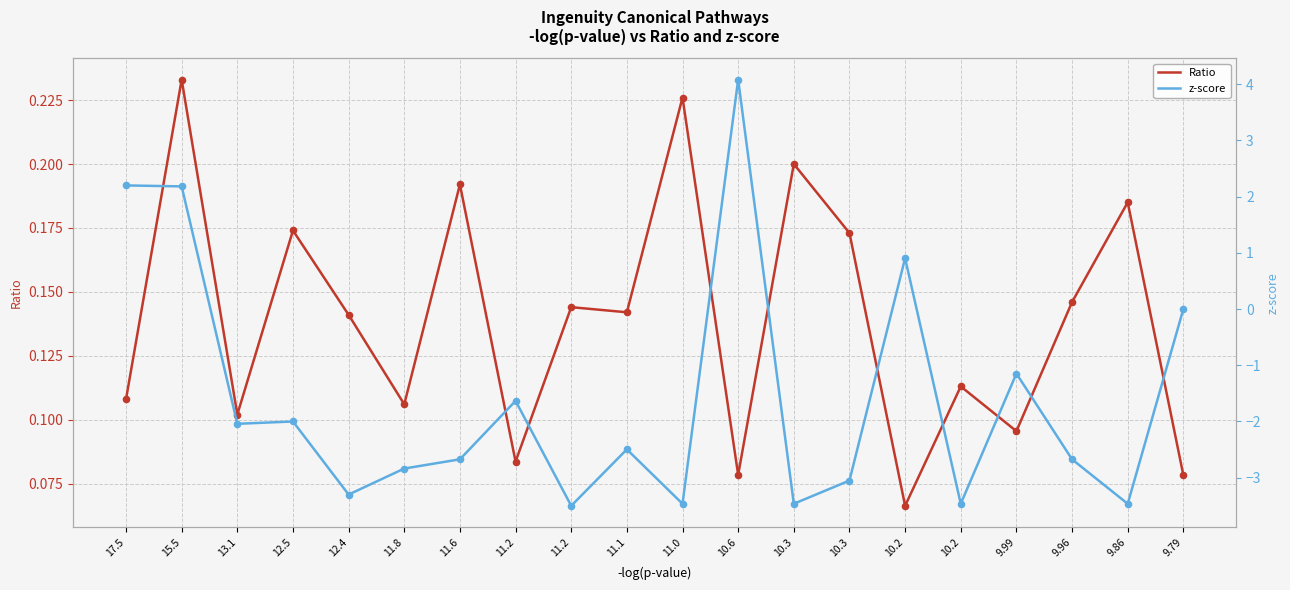

What are all the series names shown in the legend?

Ratio, z-score